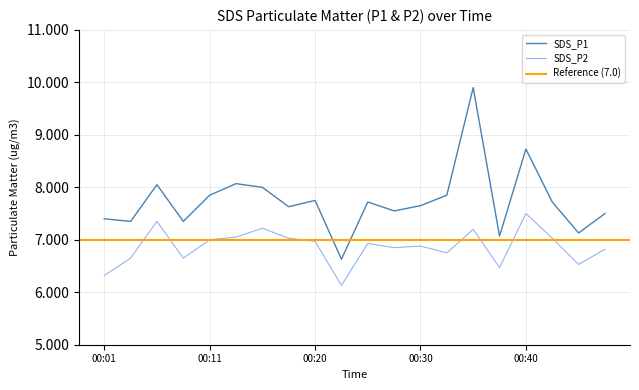

Which series has the largest total across all categories?

SDS_P1